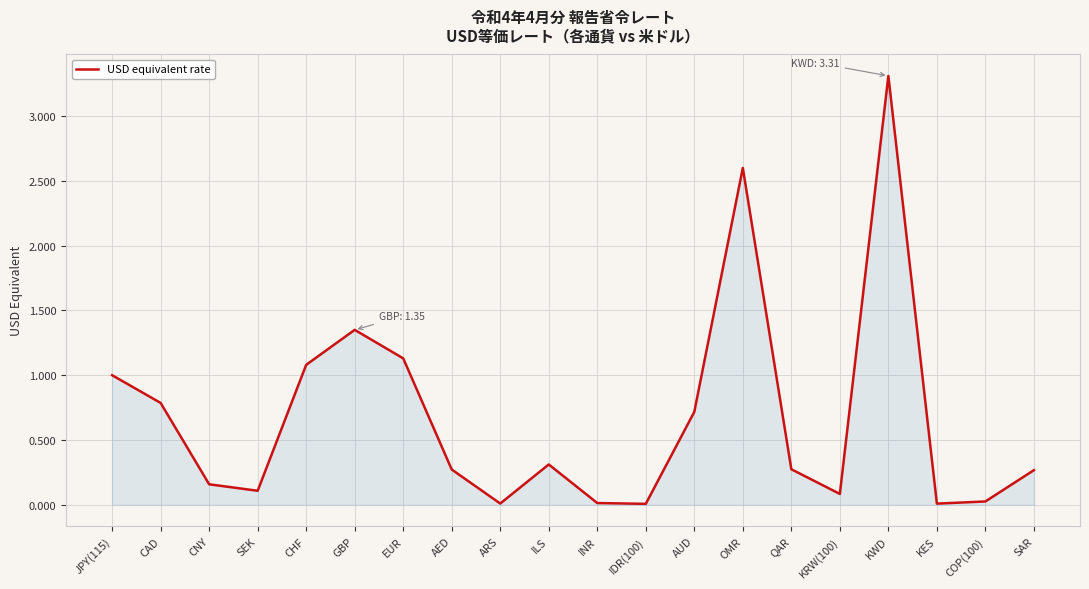

Does the chart have visible grid lines?

Yes